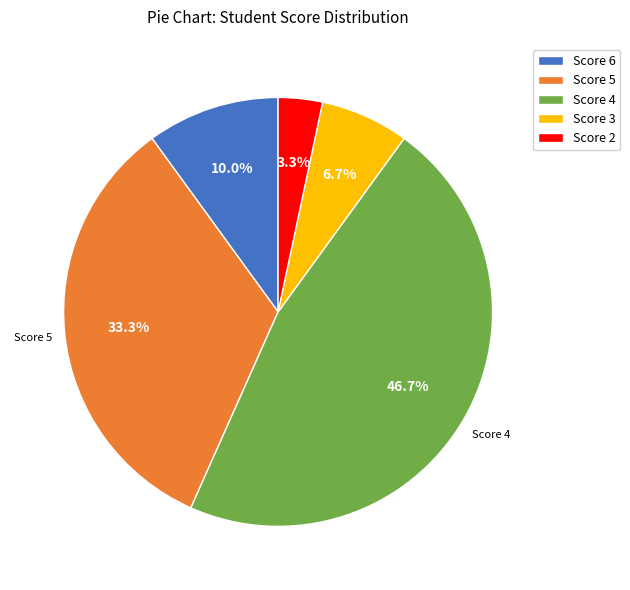

Do Score 6 and Score 5 together represent more than half of the pie?

No